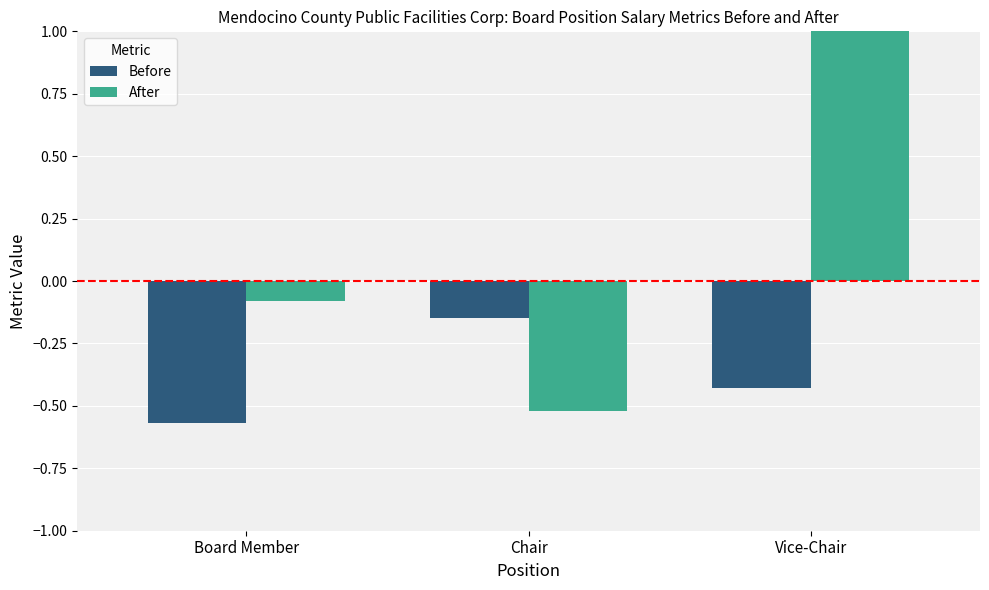

What is the total value across all series at Vice-Chair?

0.6